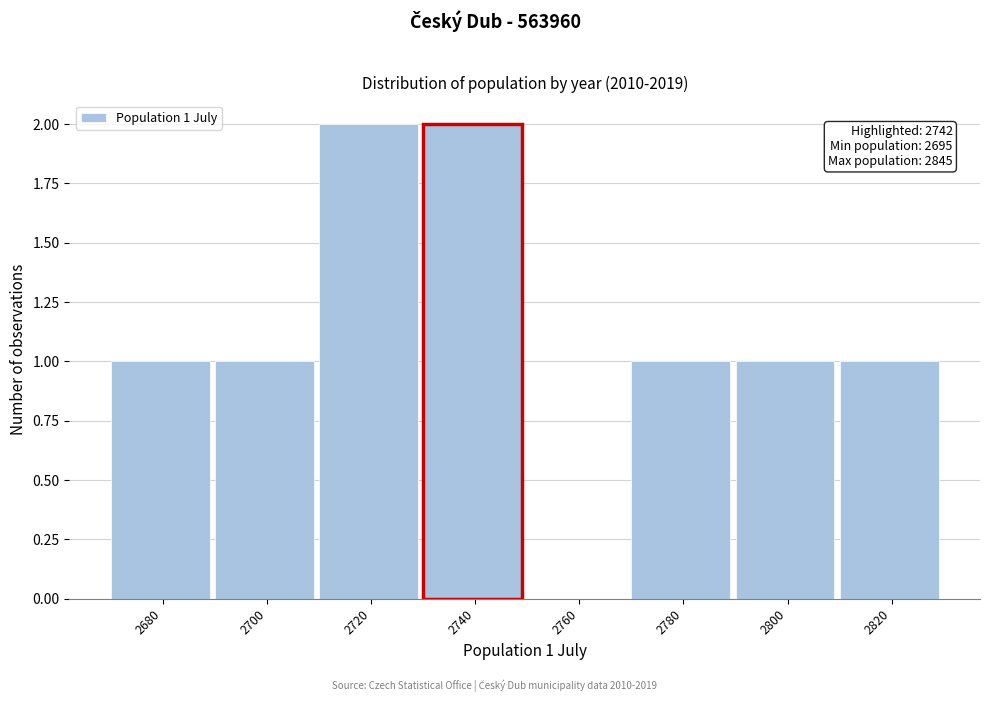

Reading left to right, transcribe all the data shown in this chart.

2680=1	2700=1	2720=2	2740=2	2760=0	2780=1	2800=1	2820=1